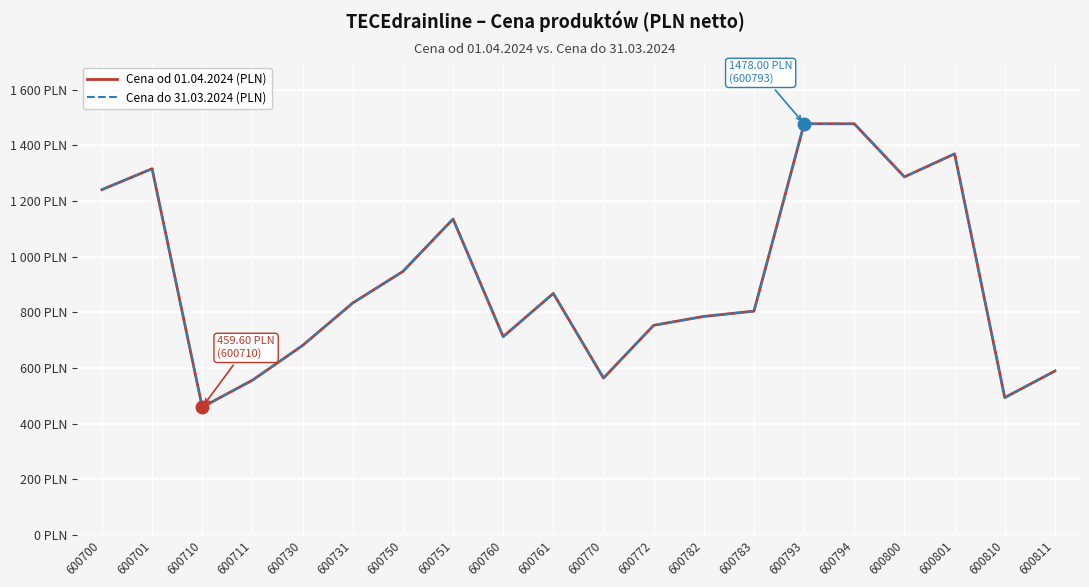

What is the difference between the maximum and second lowest values in the Cena od 01.04.2024 (PLN) series?

984.0